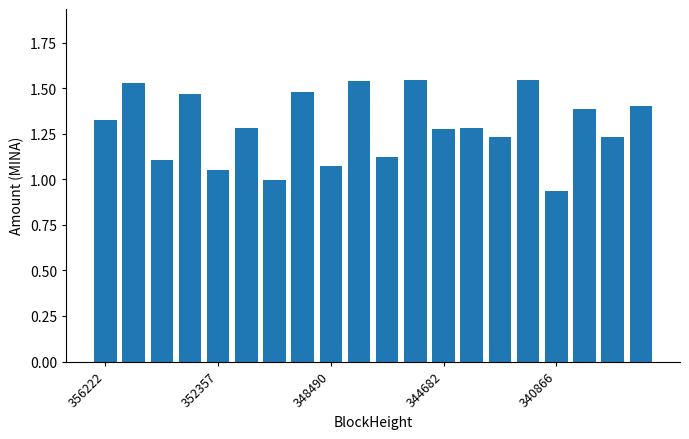

What is the value of the 18th bar from the left?

1.4